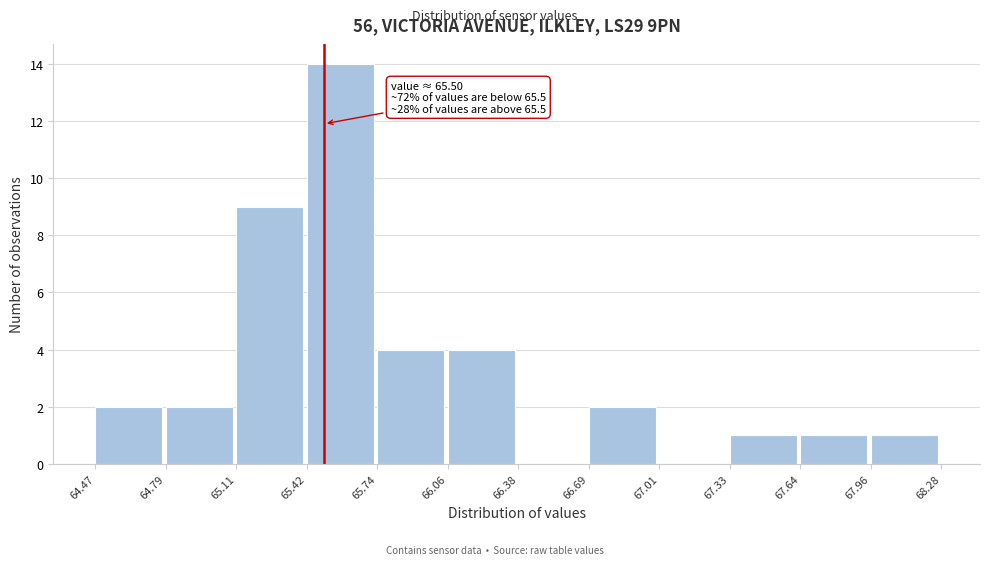

Which range on the x-axis has the tallest bar?

65.42 to 65.74